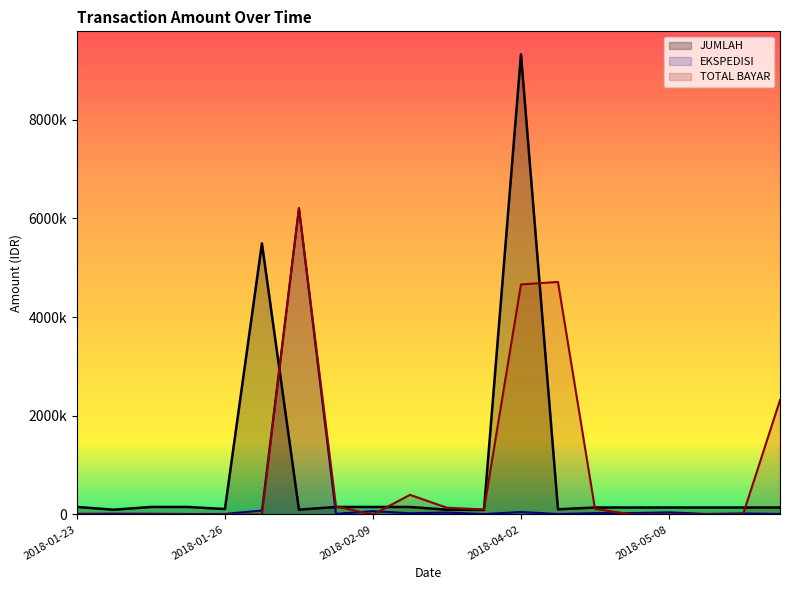

Is it true that JUMLAH equals 152600 at 2018-01-29?

True